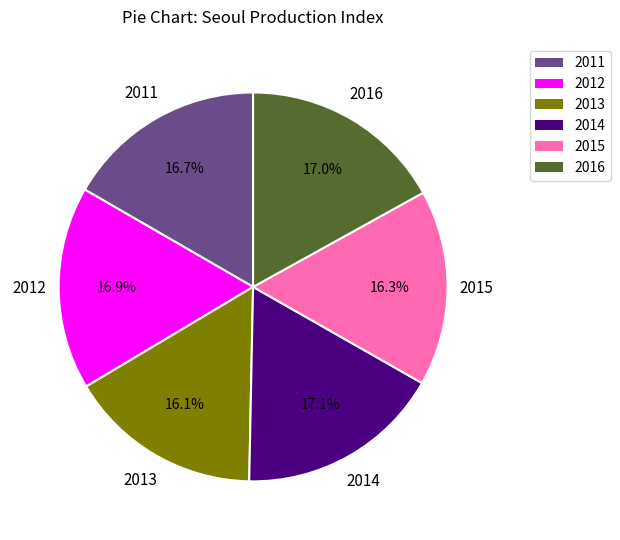

Combined, do 2014 and 2013 account for over 50%?

No